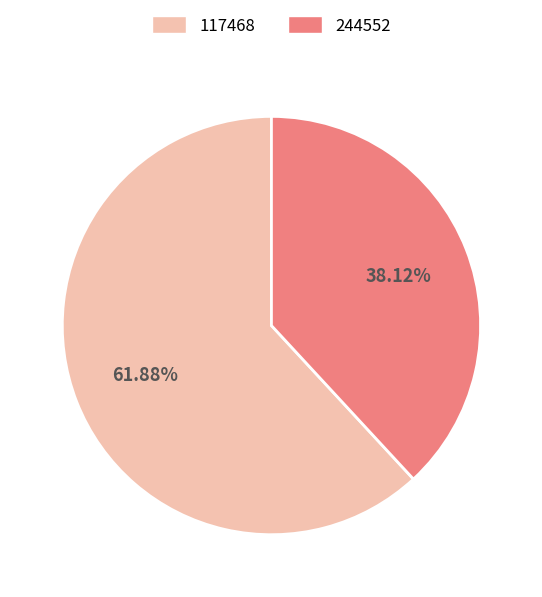

What is the largest slice in the pie chart?

117468